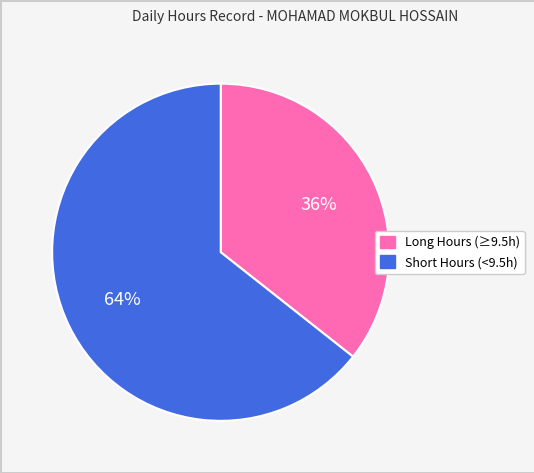

Does any single category account for the majority?

Yes